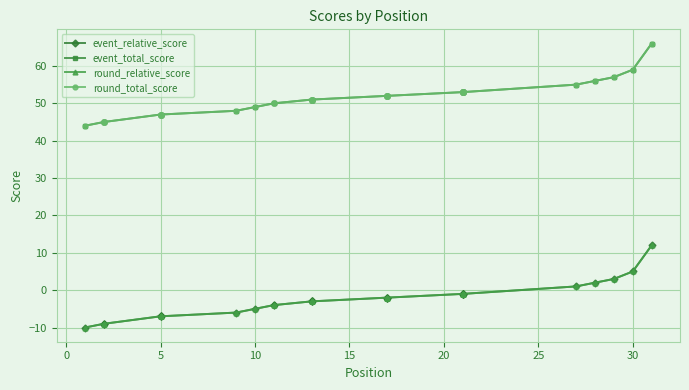

At 30, list the series in order from smallest to largest.

event_relative_score, round_relative_score, event_total_score, round_total_score